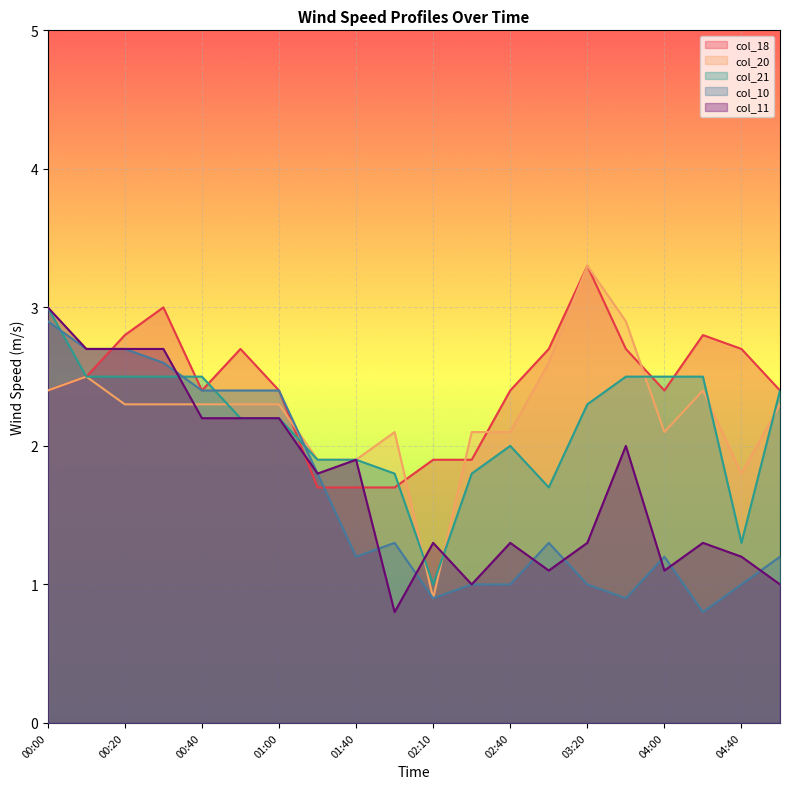

Reading left to right, extract all data points from this chart.

col_18: 00:00=2.4	00:10=2.5	00:20=2.8	00:30=3.0	00:40=2.4	00:50=2.7	01:00=2.4	01:10=1.7	01:40=1.7	01:50=1.7	02:10=1.9	02:30=1.9	02:40=2.4	03:00=2.7	03:20=3.3	03:40=2.7	04:00=2.4	04:20=2.8	04:40=2.7	05:00=2.4
col_20: 00:00=2.4	00:10=2.5	00:20=2.3	00:30=2.3	00:40=2.3	00:50=2.3	01:00=2.3	01:10=1.9	01:40=1.9	01:50=2.1	02:10=0.9	02:30=2.1	02:40=2.1	03:00=2.6	03:20=3.3	03:40=2.9	04:00=2.1	04:20=2.4	04:40=1.8	05:00=2.3
col_21: 00:00=3.0	00:10=2.5	00:20=2.5	00:30=2.5	00:40=2.5	00:50=2.2	01:00=2.2	01:10=1.9	01:40=1.9	01:50=1.8	02:10=1.0	02:30=1.8	02:40=2.0	03:00=1.7	03:20=2.3	03:40=2.5	04:00=2.5	04:20=2.5	04:40=1.3	05:00=2.4
col_10: 00:00=2.9	00:10=2.7	00:20=2.7	00:30=2.6	00:40=2.4	00:50=2.4	01:00=2.4	01:10=1.8	01:40=1.2	01:50=1.3	02:10=0.9	02:30=1.0	02:40=1.0	03:00=1.3	03:20=1.0	03:40=0.9	04:00=1.2	04:20=0.8	04:40=1.0	05:00=1.2
col_11: 00:00=3.0	00:10=2.7	00:20=2.7	00:30=2.7	00:40=2.2	00:50=2.2	01:00=2.2	01:10=1.8	01:40=1.9	01:50=0.8	02:10=1.3	02:30=1.0	02:40=1.3	03:00=1.1	03:20=1.3	03:40=2.0	04:00=1.1	04:20=1.3	04:40=1.2	05:00=1.0